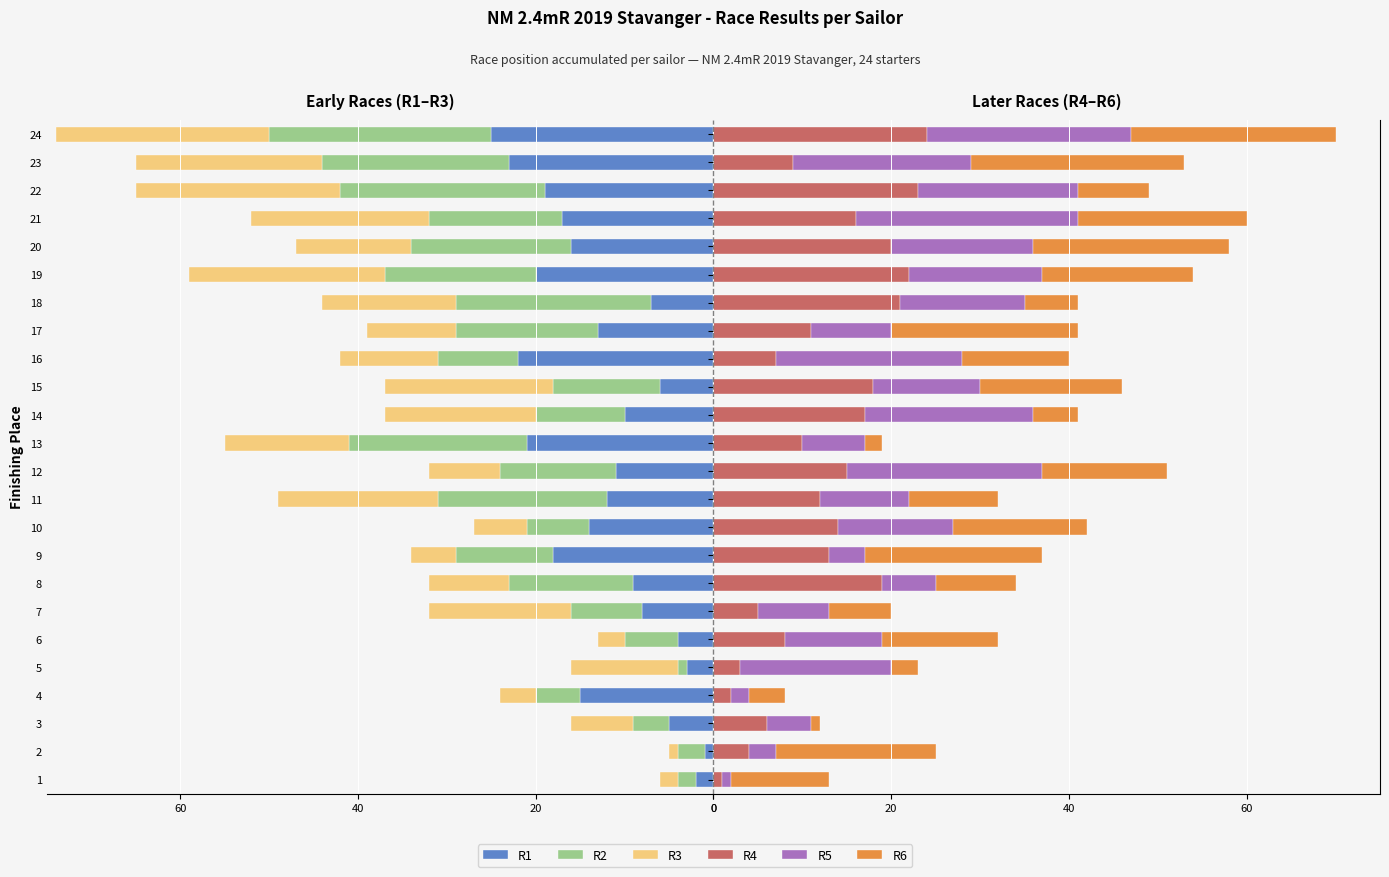

What is the difference between the second highest and minimum values in the R6 series?

22